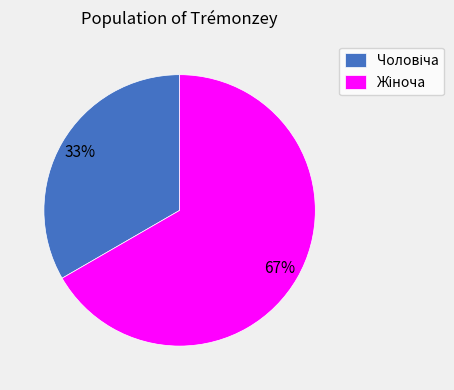

Does any single category account for the majority?

Yes